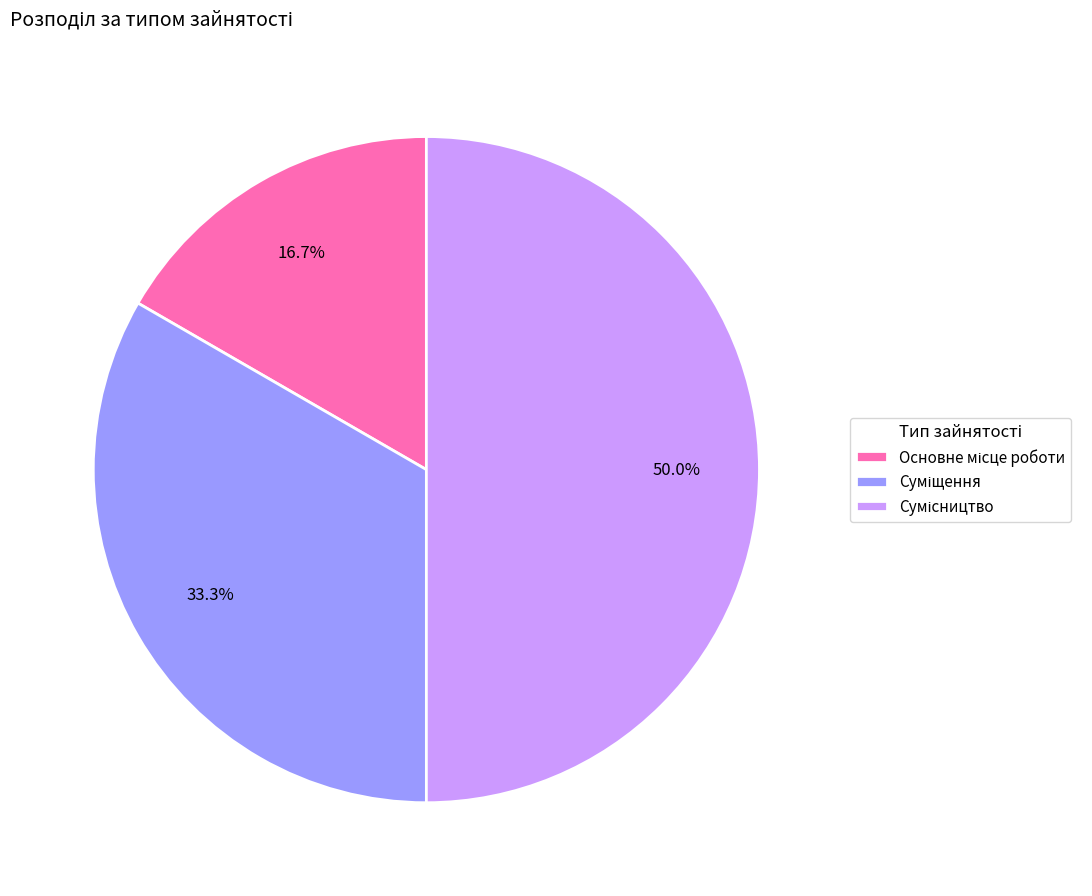

Count the number of slices in the pie.

3